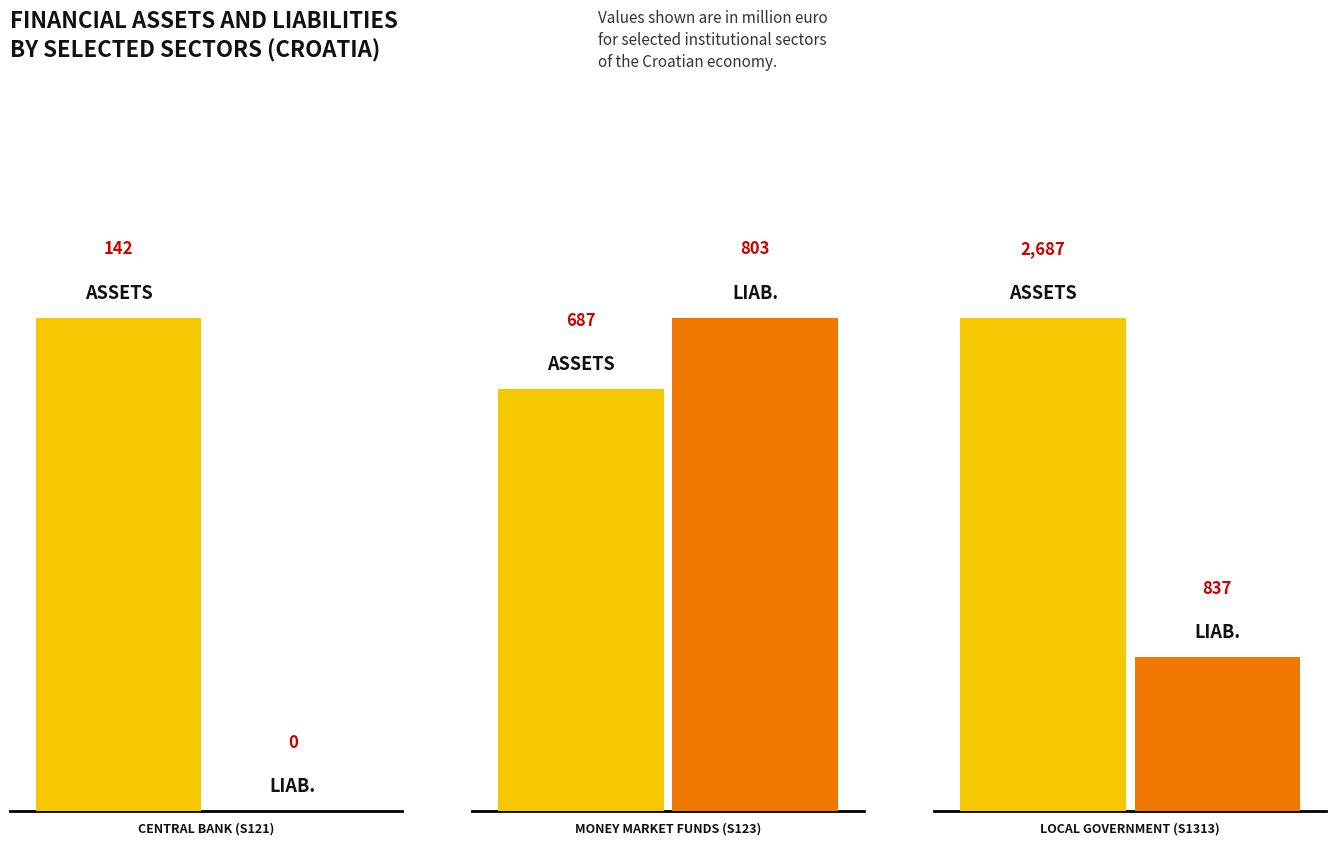

How many groups of bars are there?

3